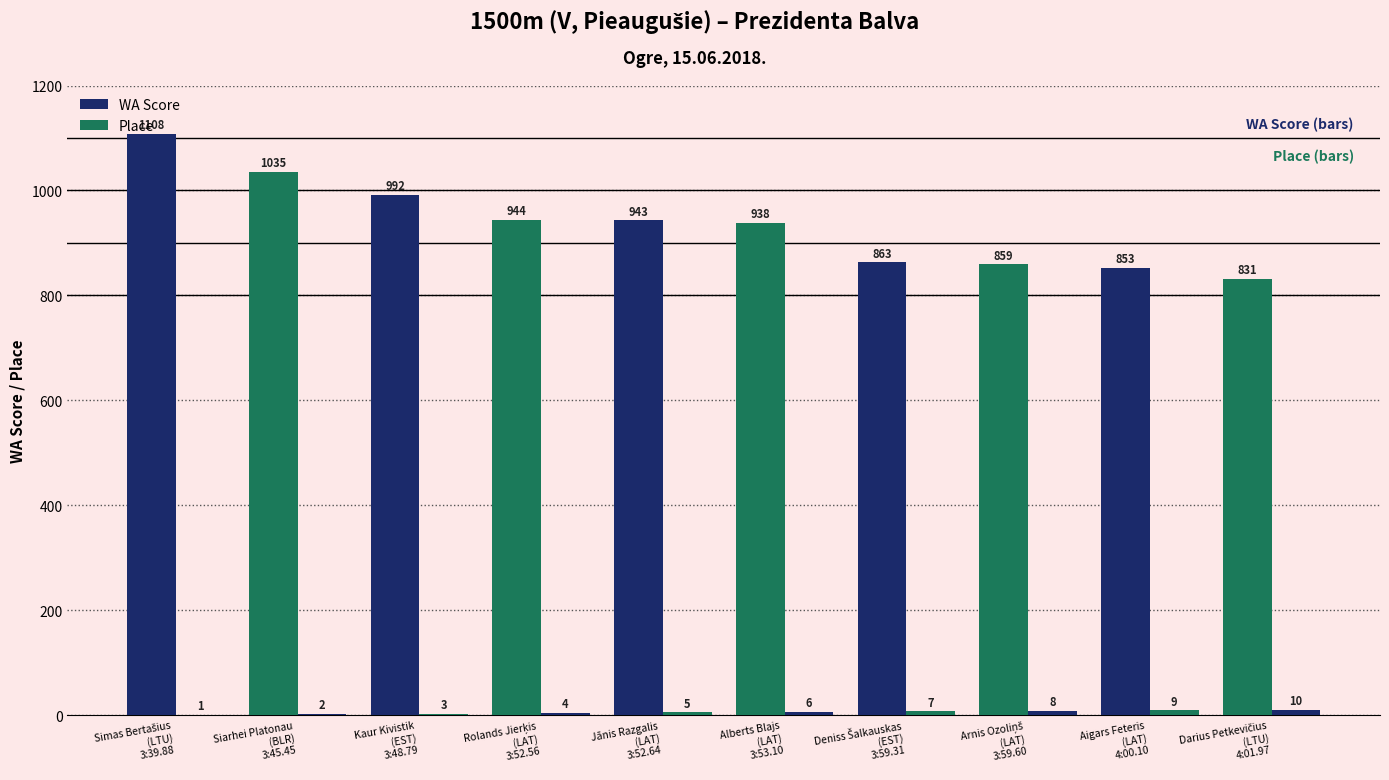

Rank the series at Aigars Feteris
(LAT)
4:00.10 from highest to lowest value.

WA Score, Place